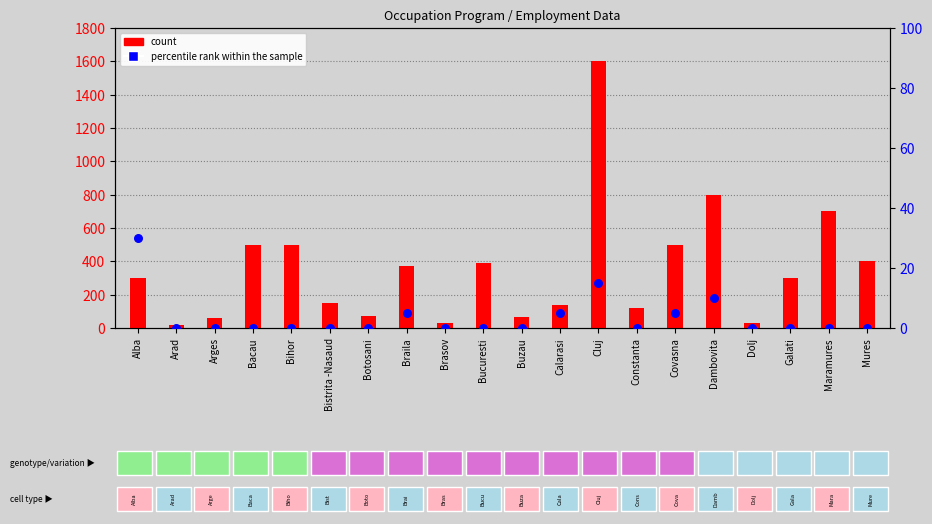

Which series has the widest spread of Y values?

count